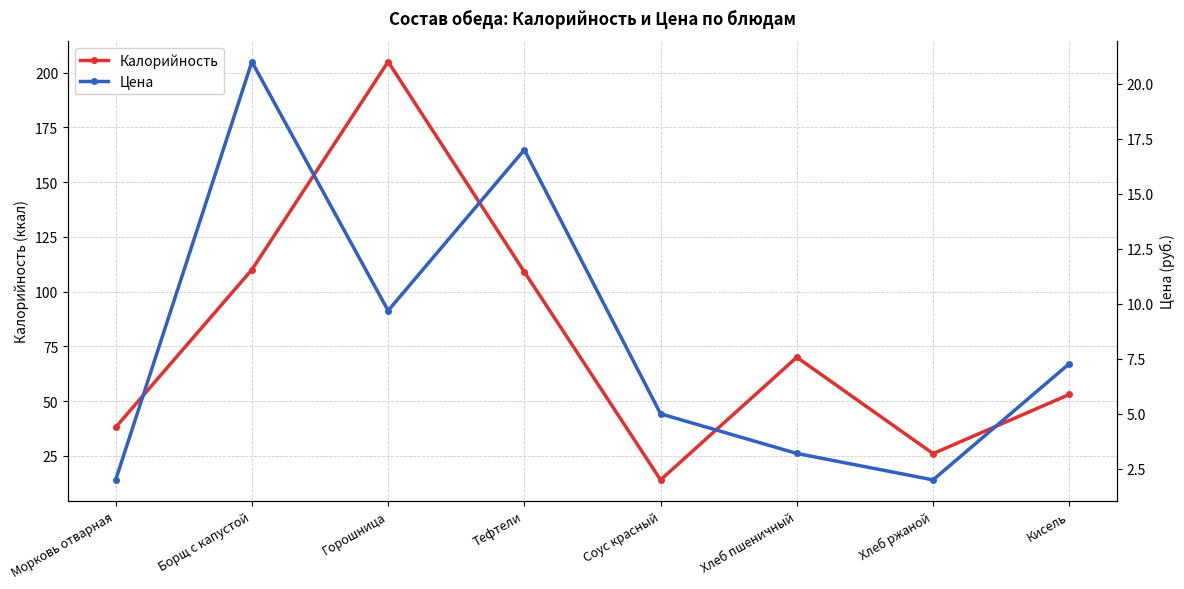

Reading left to right, what are all the values shown in this chart?

Калорийность: Морковь отварная=38.0	Борщ с капустой=110.0	Горошница=205.0	Тефтели=109.0	Соус красный=14.0	Хлеб пшеничный=70.0	Хлеб ржаной=26.0	Кисель=53.0
Цена: Морковь отварная=2.0	Борщ с капустой=21.0	Горошница=9.7	Тефтели=17.0	Соус красный=5.0	Хлеб пшеничный=3.2	Хлеб ржаной=2.0	Кисель=7.3